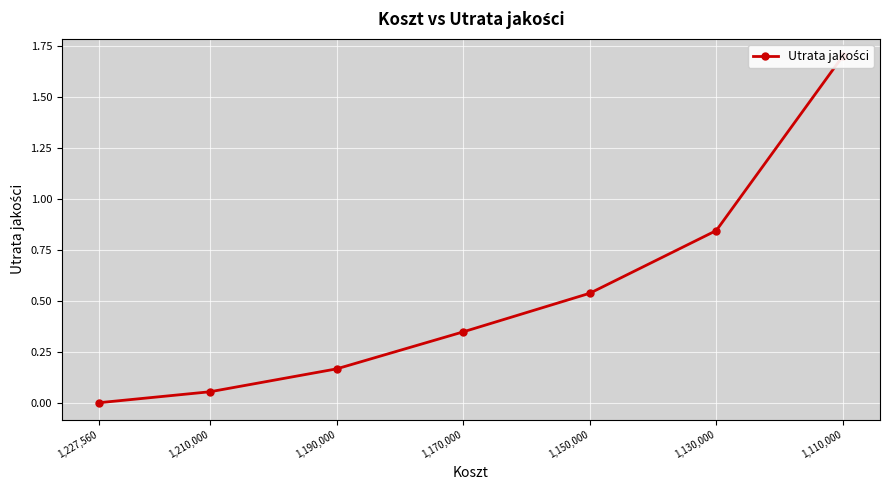

Which category has the lowest value across all series?

1,227,560